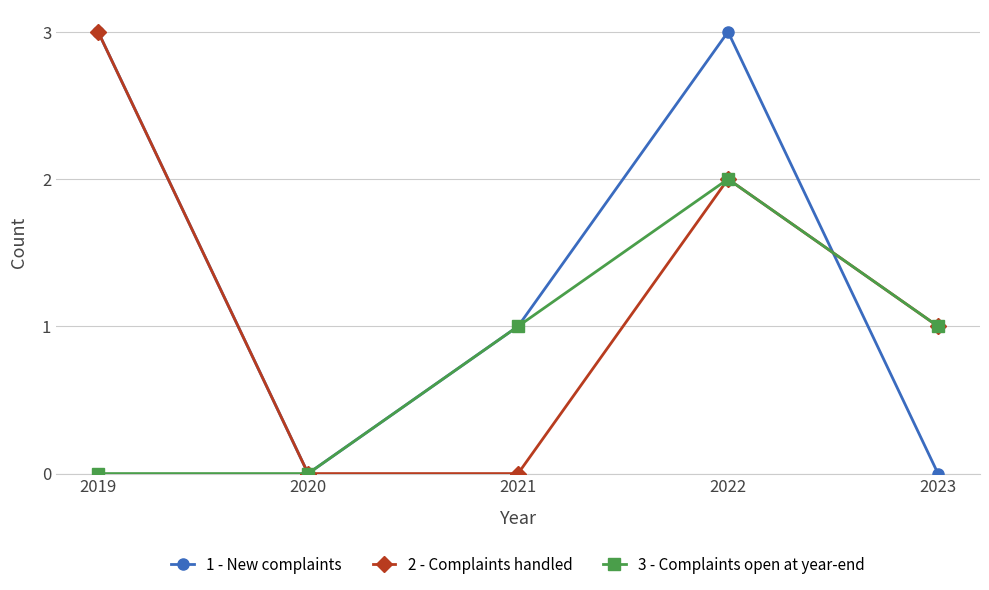

What is the value of the 2 - Complaints handled point at the 4th from the left?

2